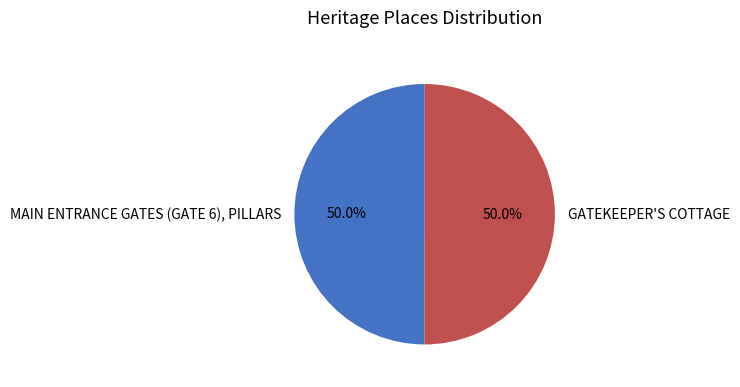

What percentage is NOT represented by MAIN ENTRANCE GATES (GATE 6), PILLARS?

50.0%